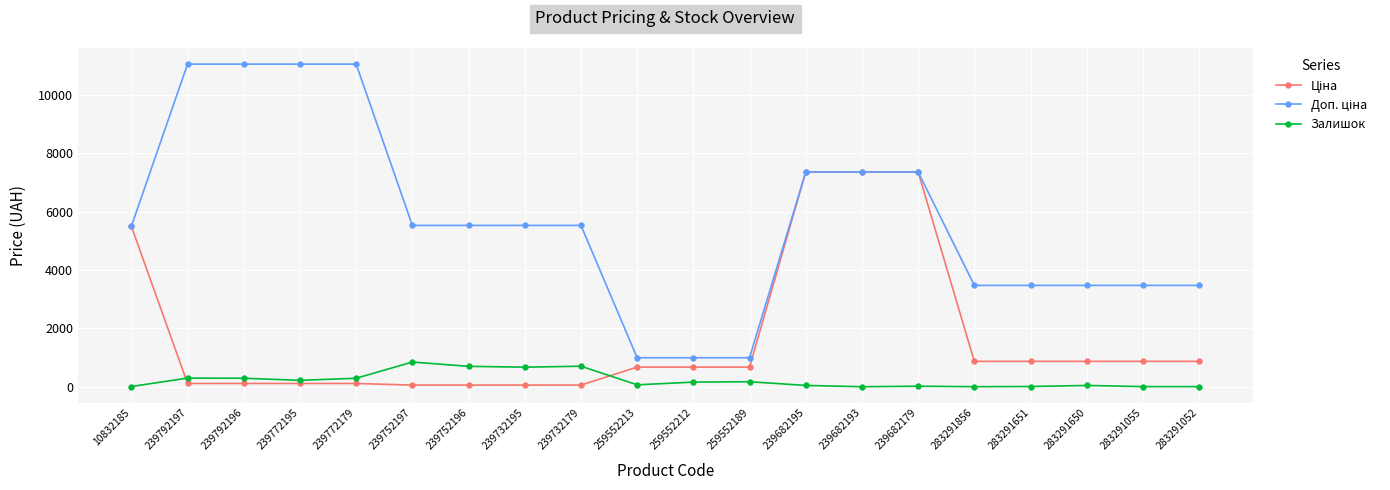

What is the greatest value displayed?

11055.0